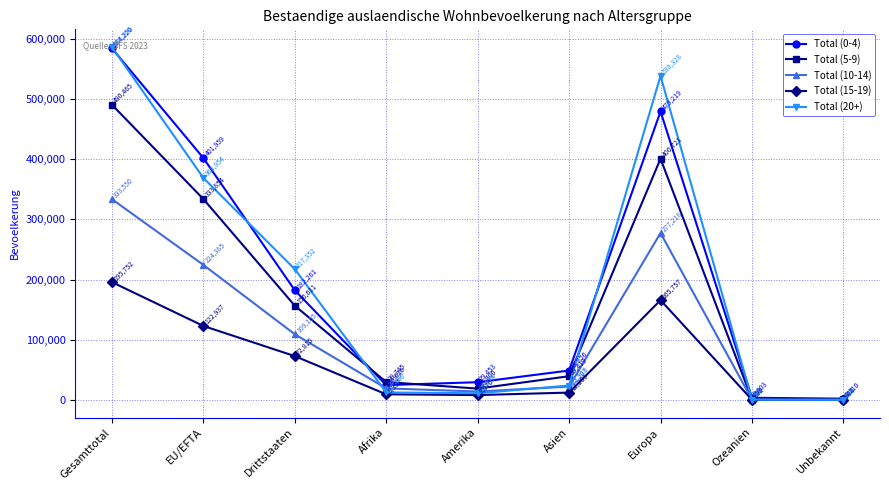

At which category does the chart reach its peak across all series?

Gesamttotal